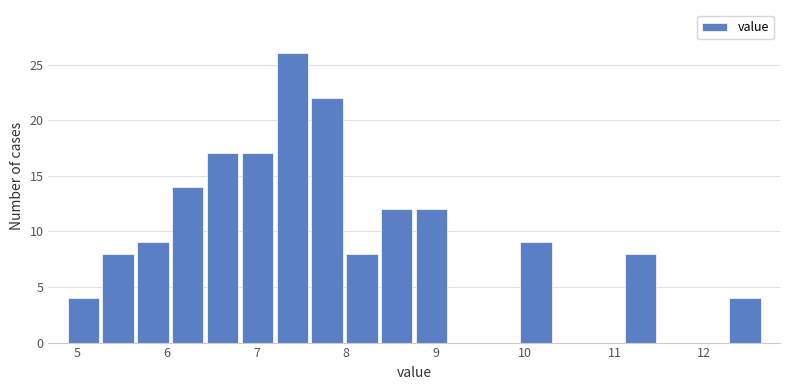

Read against the x-axis, roughly where is the centre of the tallest bar?

7.4